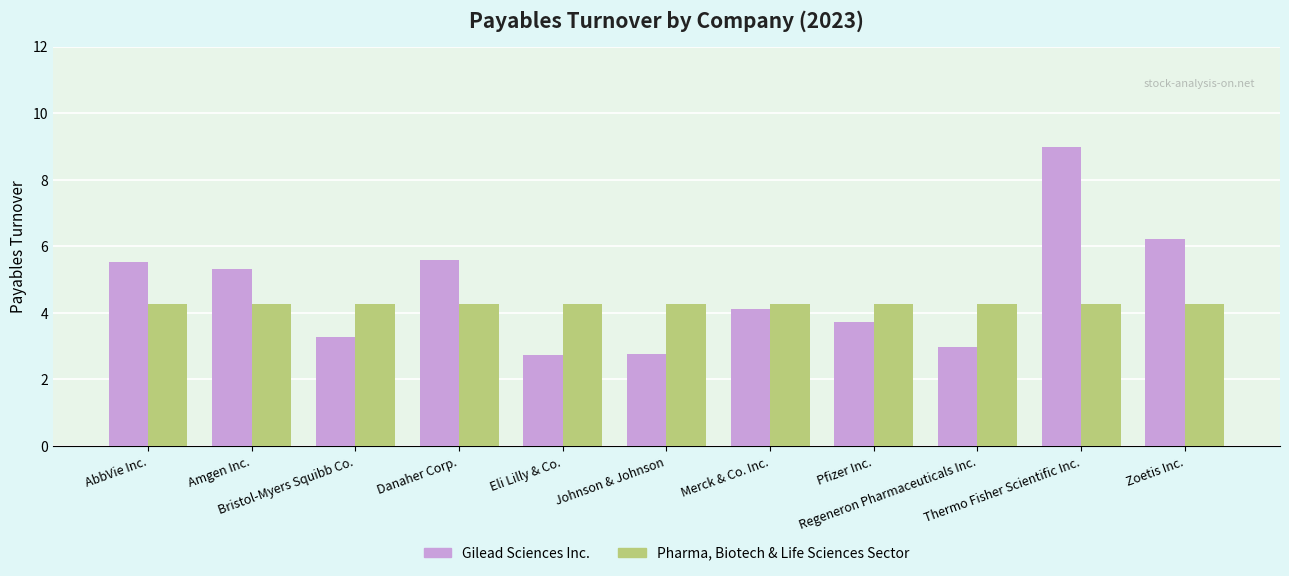

What is the maximum value for Pharma, Biotech & Life Sciences Sector?

4.3